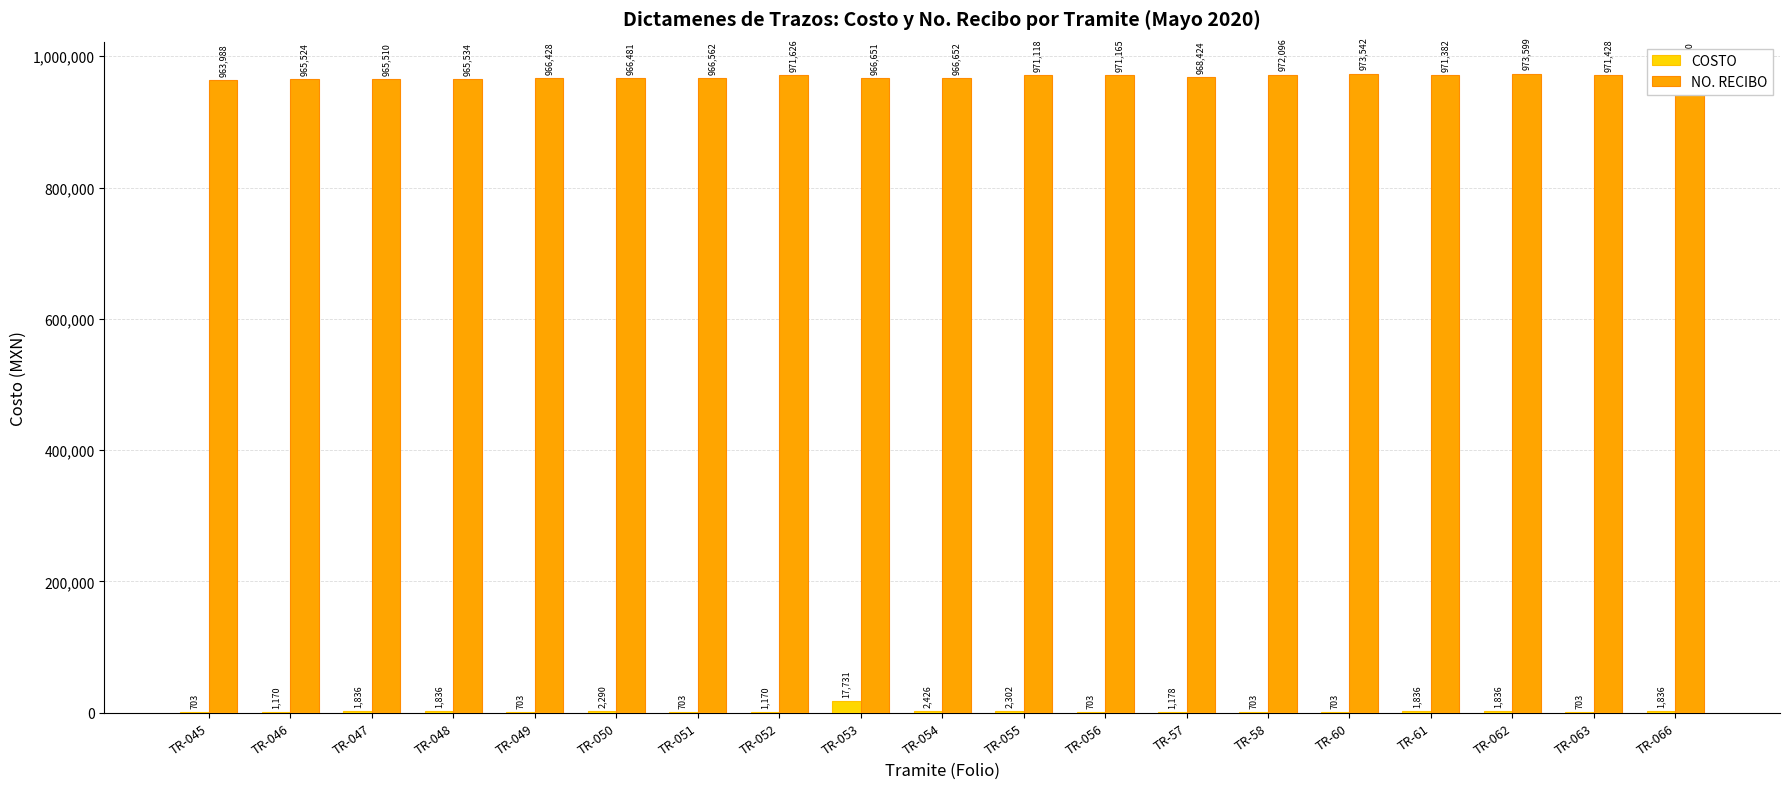

What is the sum of the COSTO values at TR-047 and TR-051?

2539.0